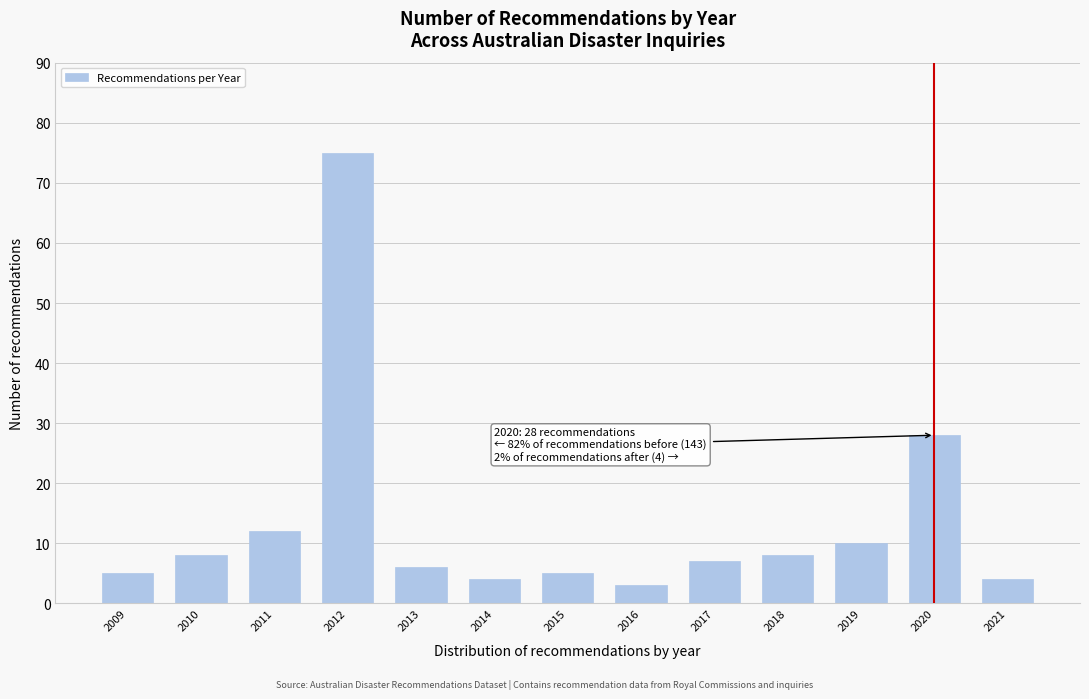

Reading right to left, extract all data points from this chart.

4	28	10	8	7	3	5	4	6	75	12	8	5